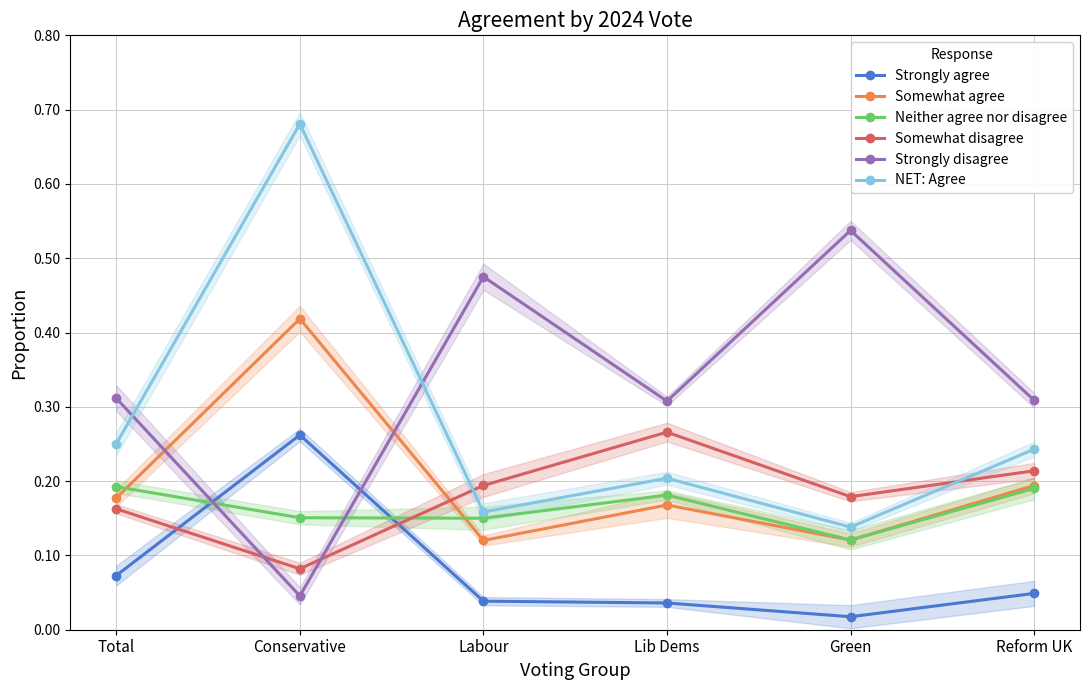

Reading left to right, what are all the values shown in this chart?

Strongly agree: Total=0.1	Conservative=0.3	Labour=0.0	Lib Dems=0.0	Green=0.0	Reform UK=0.0
Somewhat agree: Total=0.2	Conservative=0.4	Labour=0.1	Lib Dems=0.2	Green=0.1	Reform UK=0.2
Neither agree nor disagree: Total=0.2	Conservative=0.2	Labour=0.2	Lib Dems=0.2	Green=0.1	Reform UK=0.2
Somewhat disagree: Total=0.2	Conservative=0.1	Labour=0.2	Lib Dems=0.3	Green=0.2	Reform UK=0.2
Strongly disagree: Total=0.3	Conservative=0.0	Labour=0.5	Lib Dems=0.3	Green=0.5	Reform UK=0.3
NET: Agree: Total=0.3	Conservative=0.7	Labour=0.2	Lib Dems=0.2	Green=0.1	Reform UK=0.2